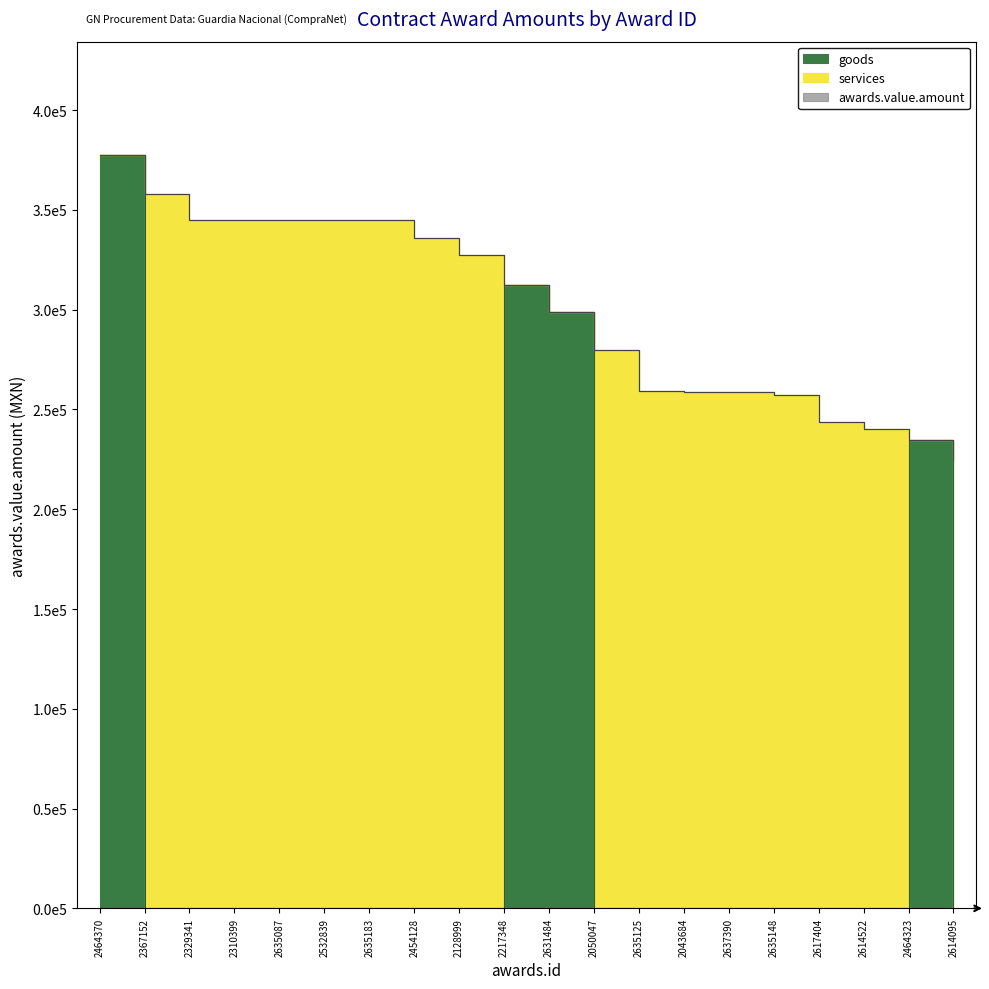

True or false: goods and awards.value.amount intersect in this chart.

False